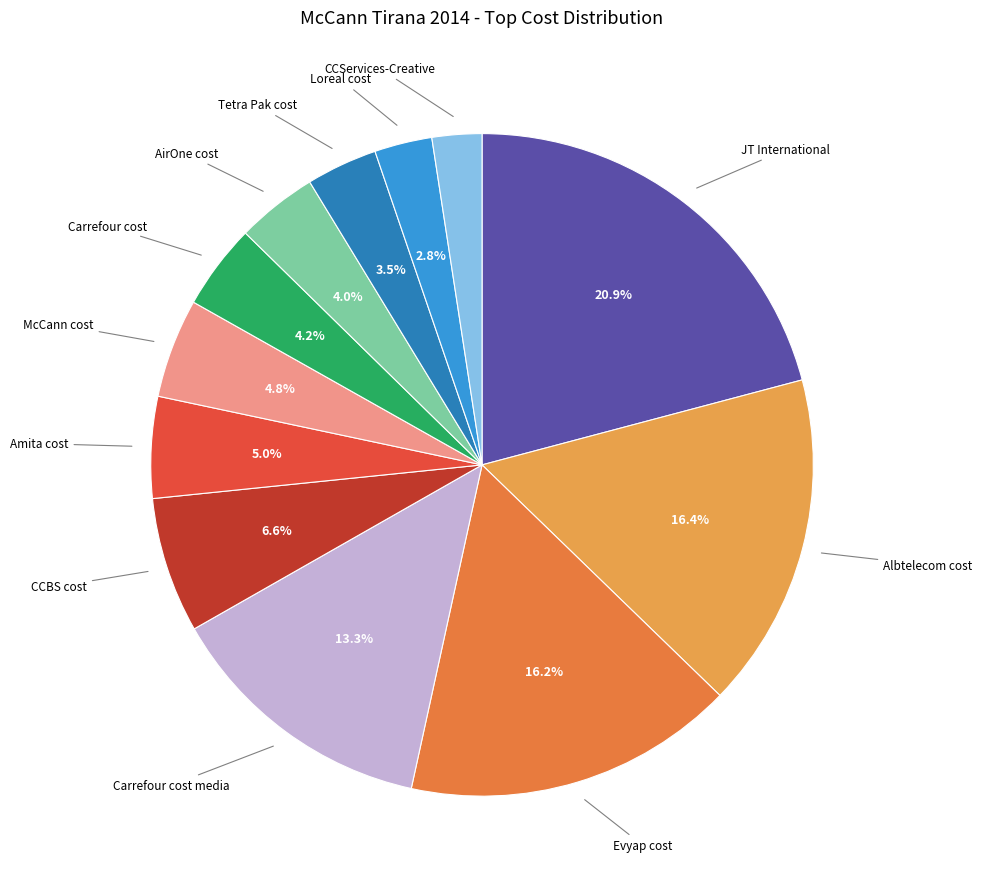

Combined, what portion of the pie is Loreal cost and Albtelecom cost?

19.2%